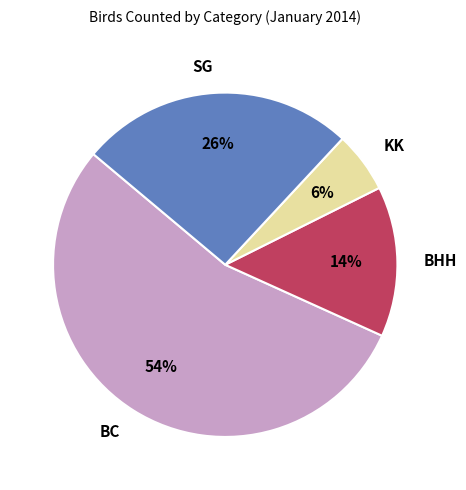

Is there a majority slice in this chart?

Yes